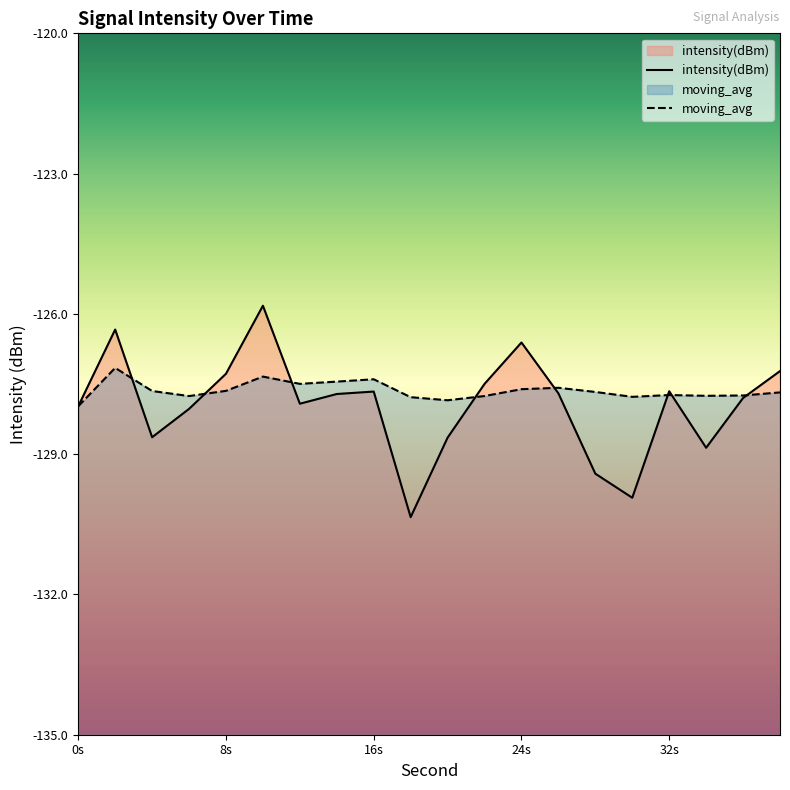

Does the chart display data point markers on the line(s)?

No